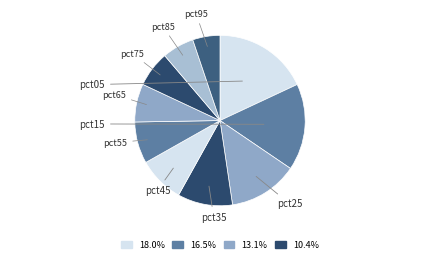

How many segments does this pie chart have?

10